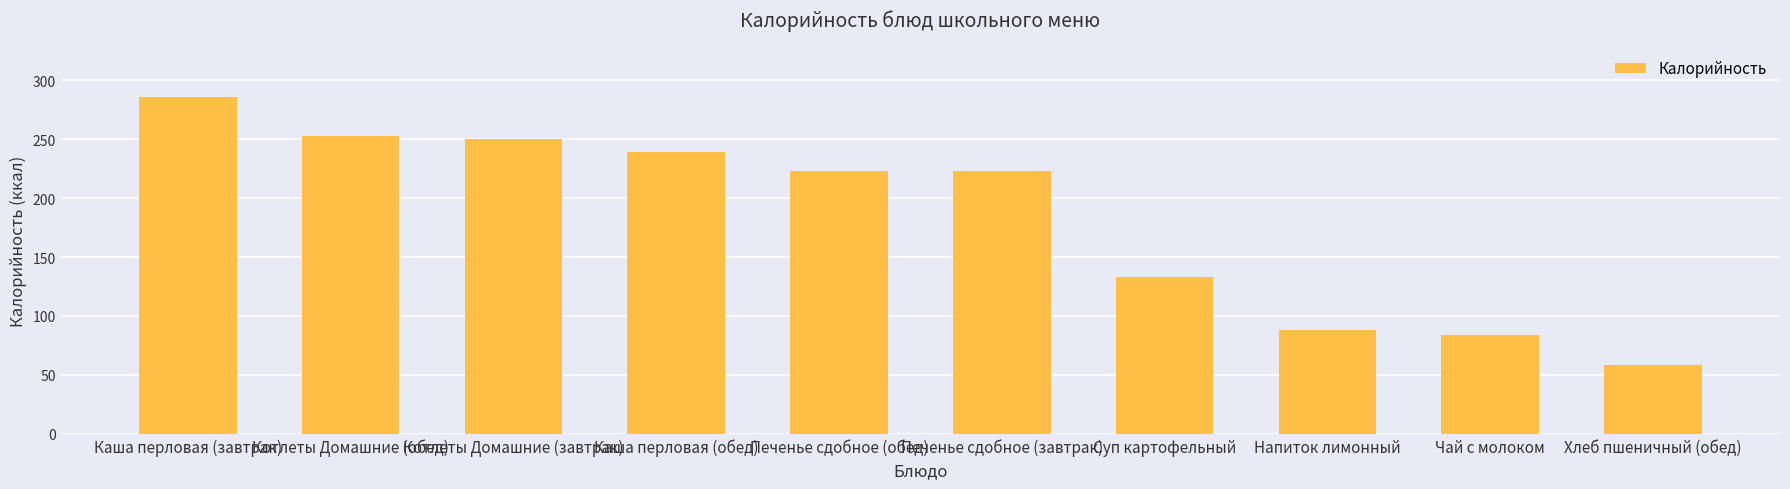

Approximately how many times larger is the value at Печенье сдобное (завтрак) compared to Суп картофельный?

1.7